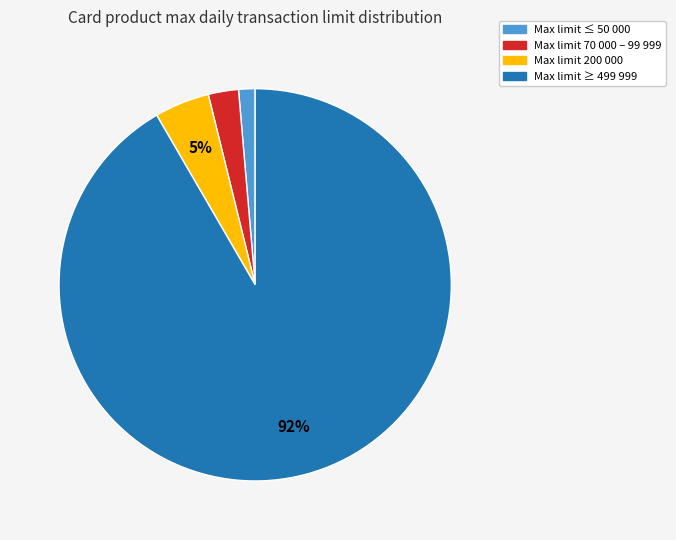

How many slices are in this pie chart?

4